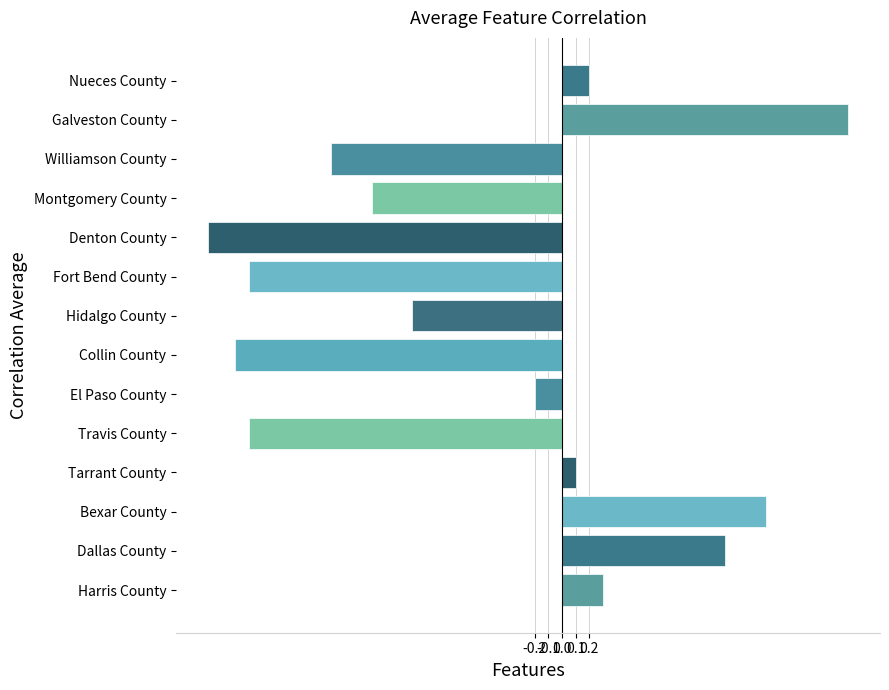

Reading bottom to top, extract all data points from this chart.

Harris County=0.3	Dallas County=1.2	Bexar County=1.5	Tarrant County=0.1	Travis County=-2.3	El Paso County=-0.2	Collin County=-2.4	Hidalgo County=-1.1	Fort Bend County=-2.3	Denton County=-2.6	Montgomery County=-1.4	Williamson County=-1.7	Galveston County=2.1	Nueces County=0.2